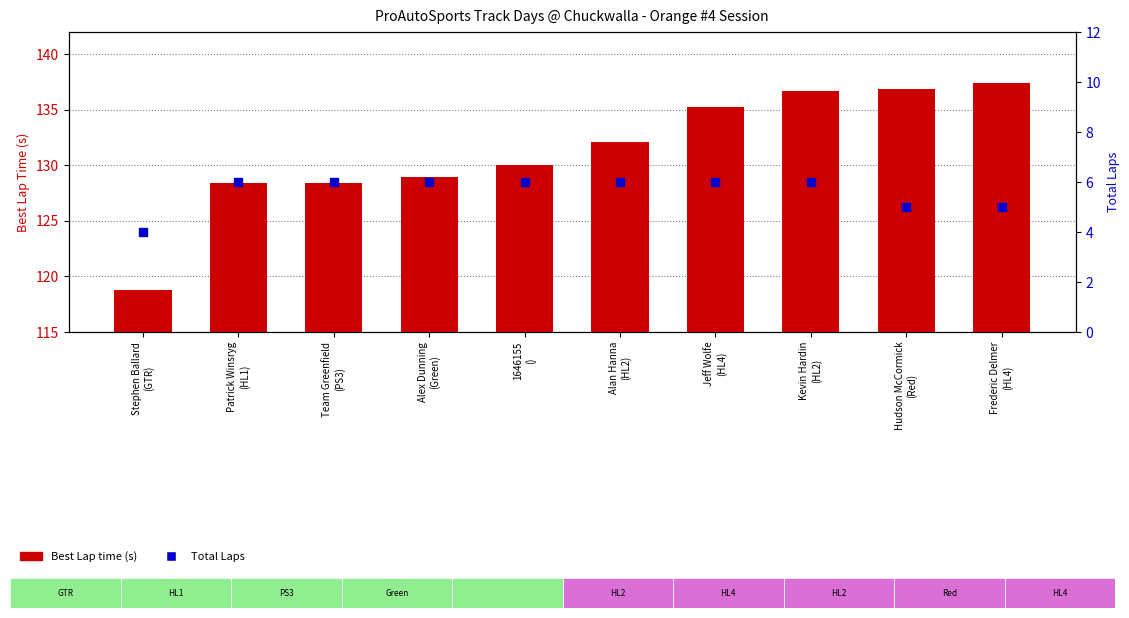

Which series contains the highest Y value?

Best Lap time (s)